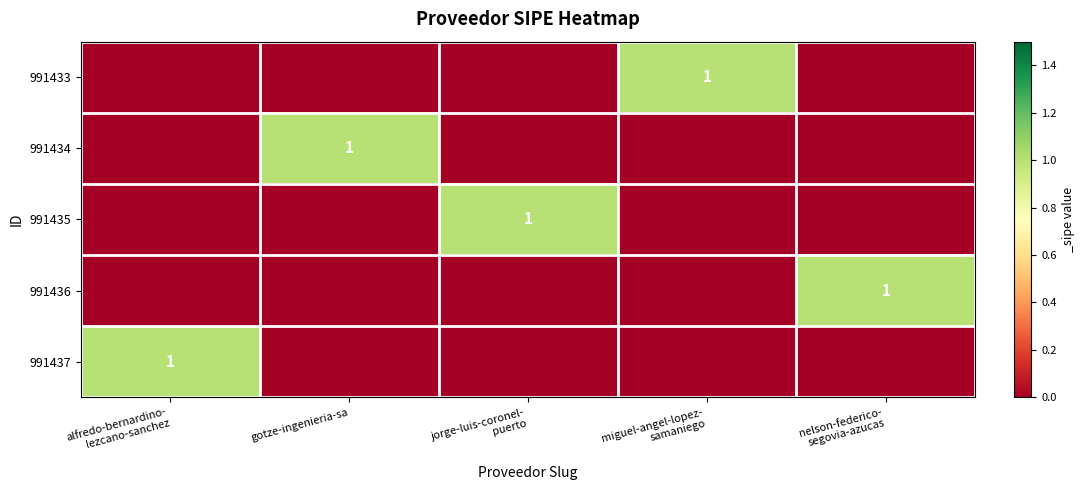

At which label does 991436 reach its peak?

nelson-federico- segovia-azucas